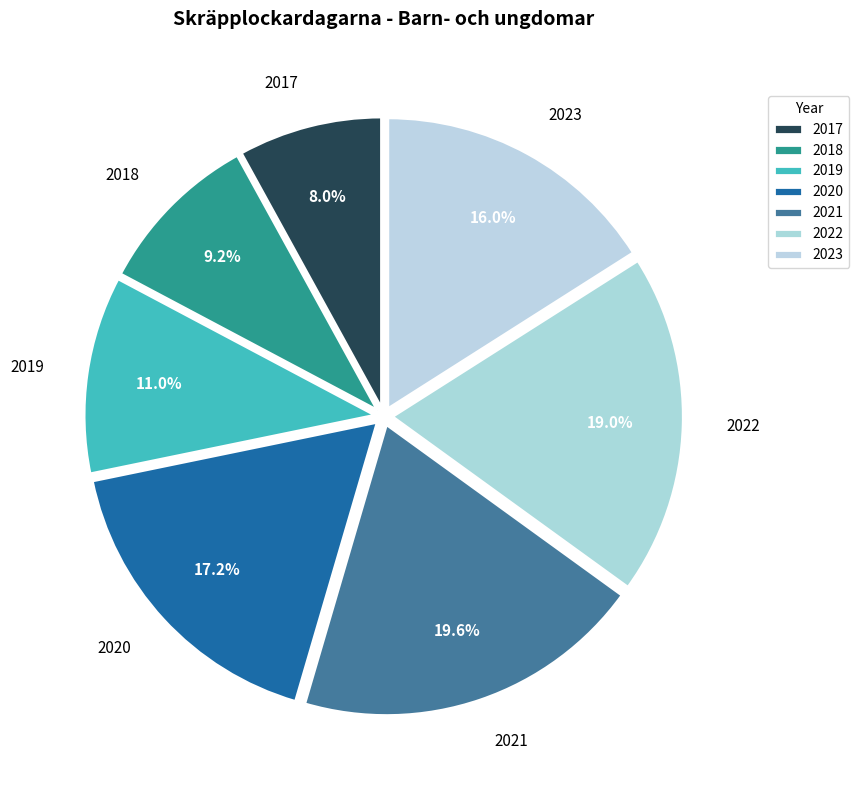

Is it true that 2023 is 16% of the pie?

True